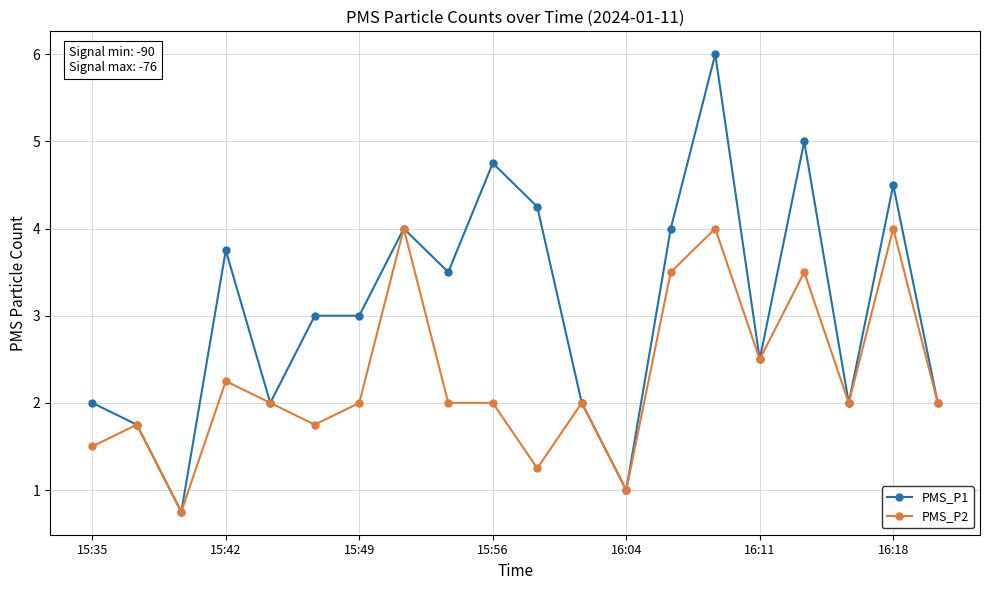

How many categories are shown in the chart?

20